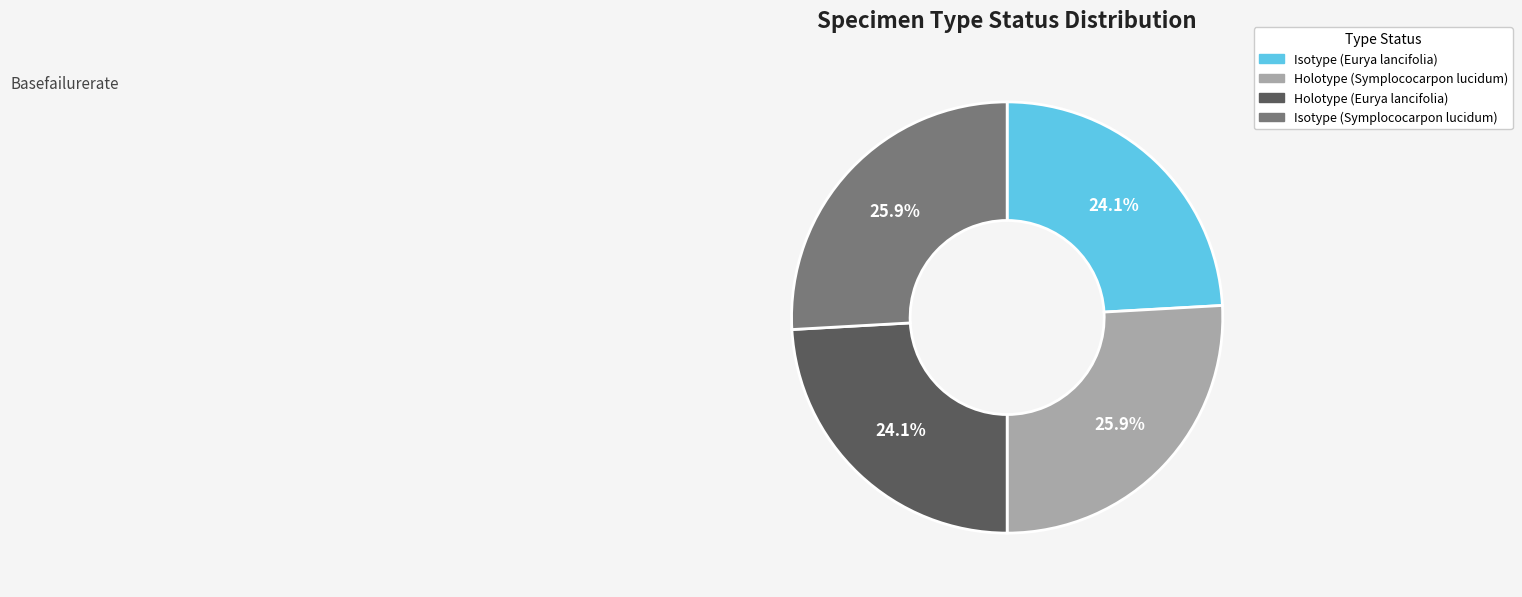

Approximately how many times larger is the value at Isotype (Eurya lancifolia) compared to Isotype (Symplococarpon lucidum)?

0.9